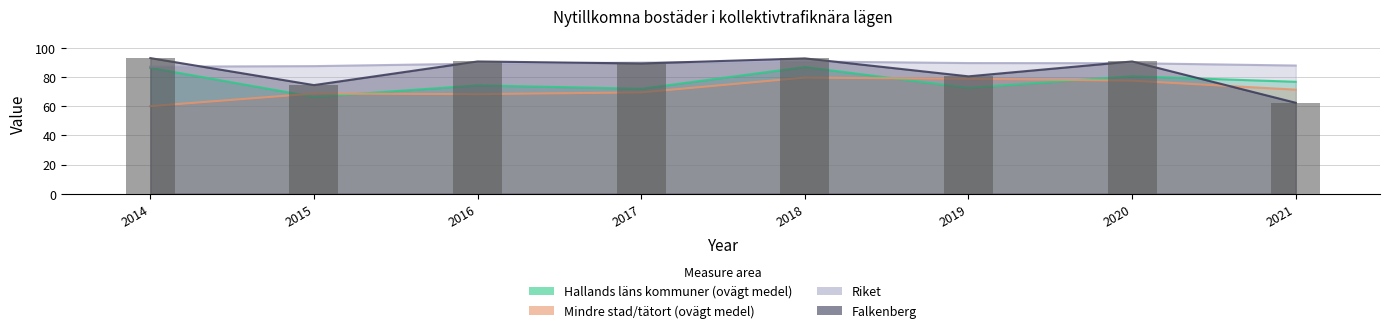

At which label does Mindre stad/tätort (ovägt medel) reach its minimum?

2014